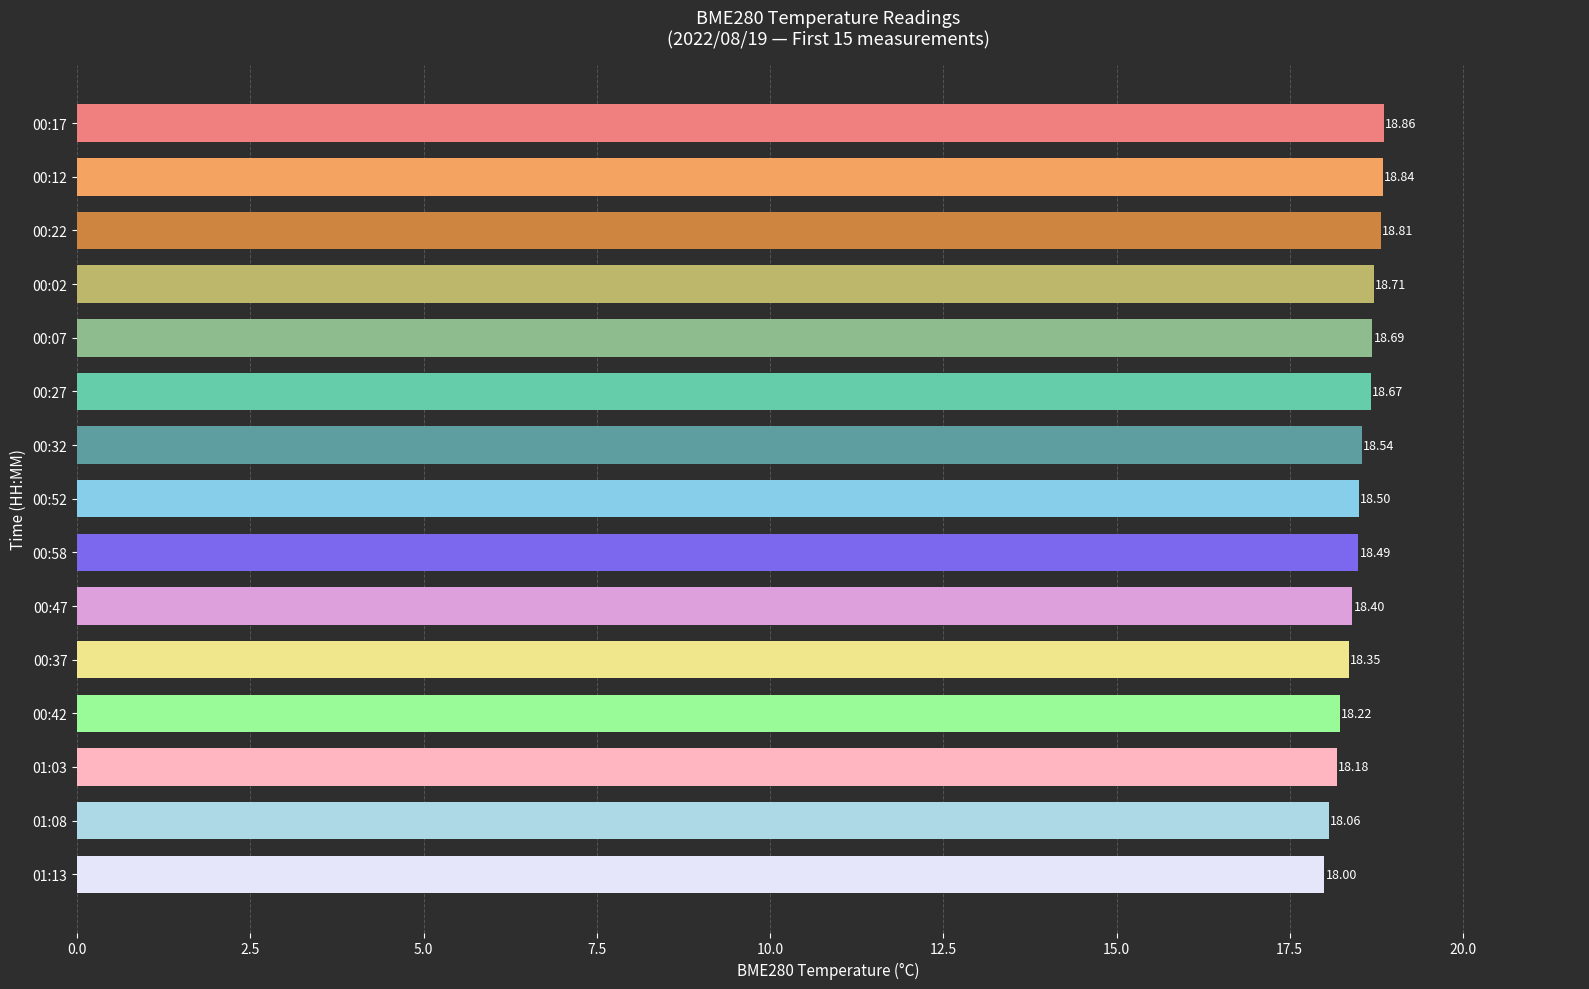

What is the difference between the maximum and minimum values?

0.9